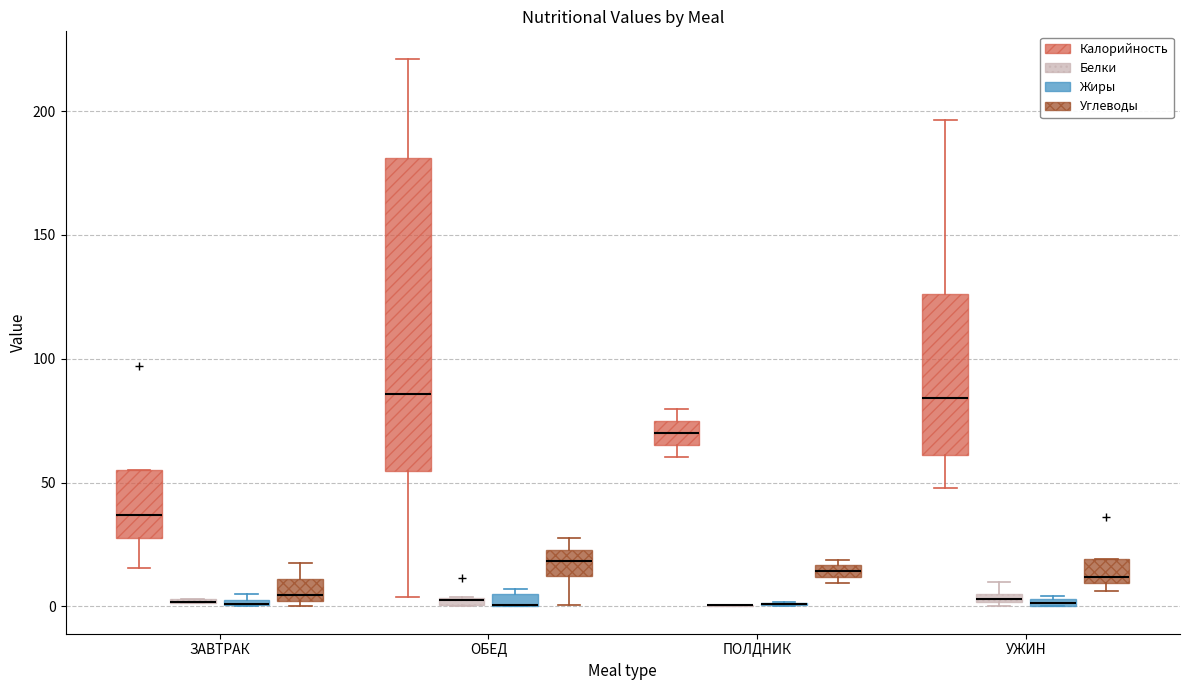

Where is the lower edge of the box for ПОЛДНИК (Углеводы) on the y-axis? The values are not printed on the chart, so give them approximately, as read against the axis.

10